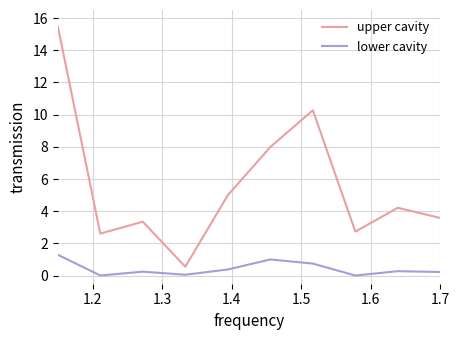

Which series has the widest spread of values?

upper cavity